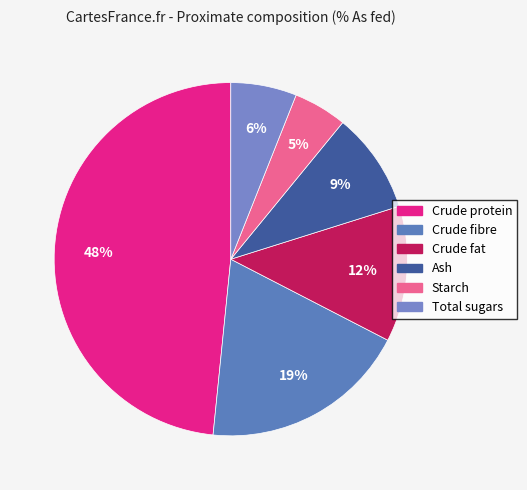

True or false: Crude fat accounts for 12% of the total.

True